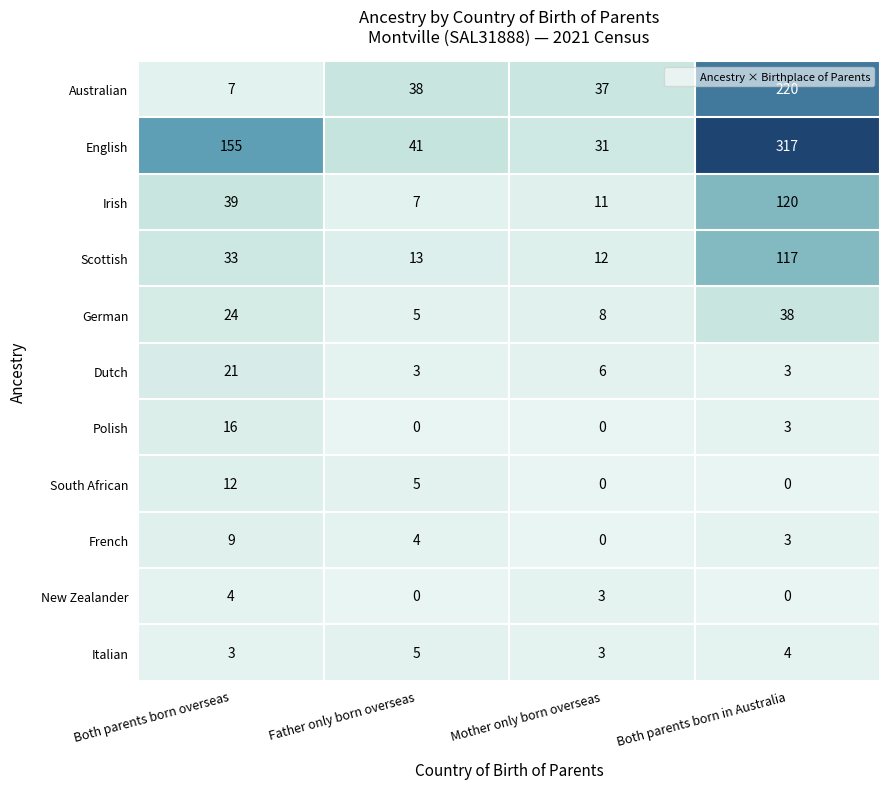

What is the approximate value of German at Mother only born overseas, to the nearest 10?

10